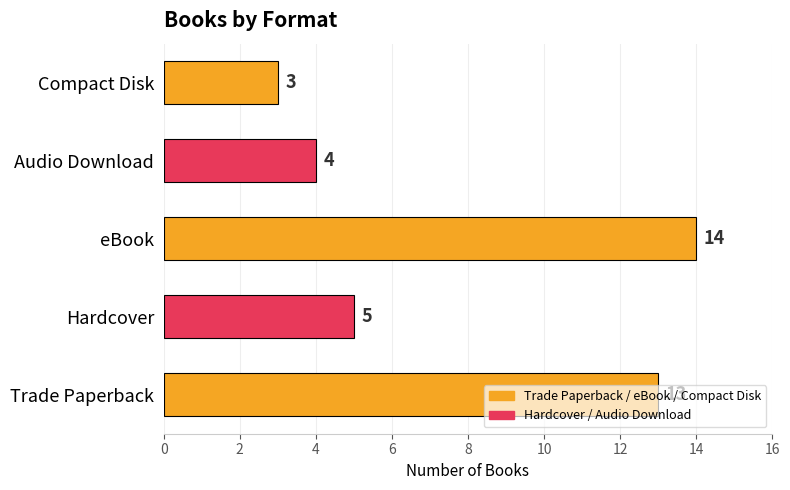

At which label is the value closest to 8?

Hardcover